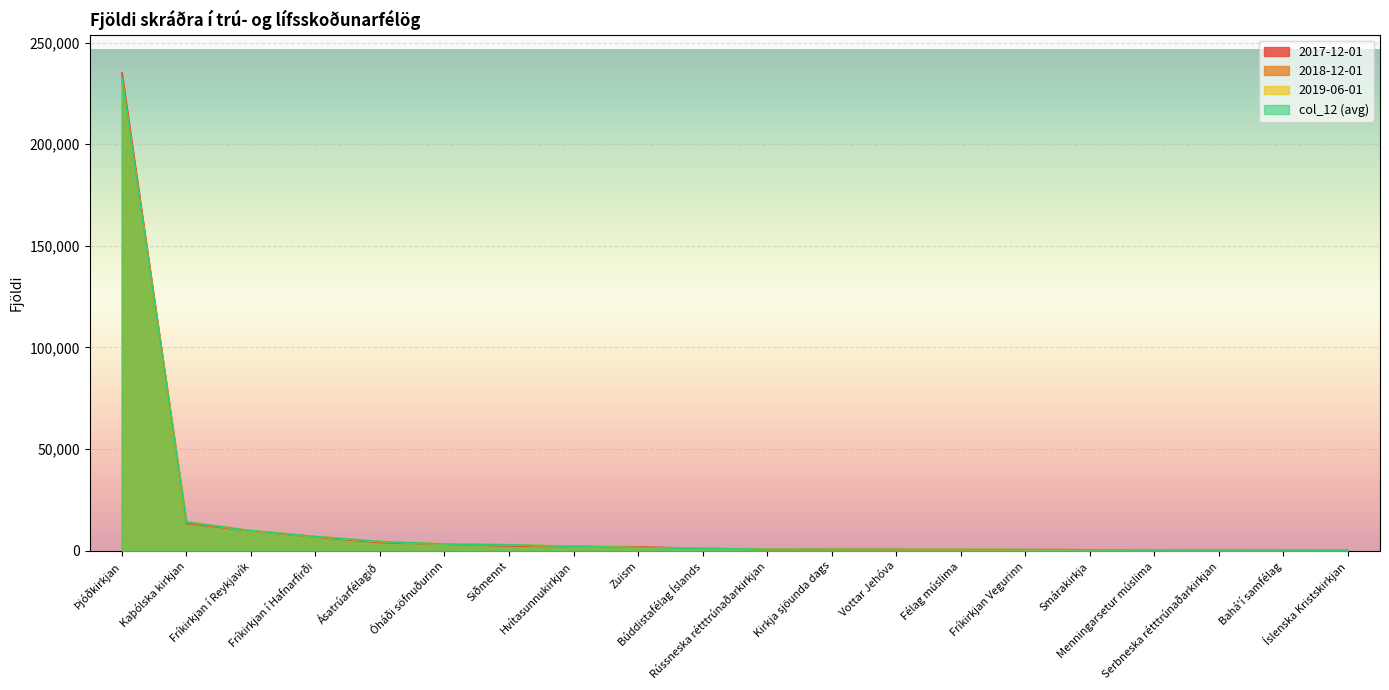

Where does the 2017-12-01 series first go above 1111?

Þjóðkirkjan